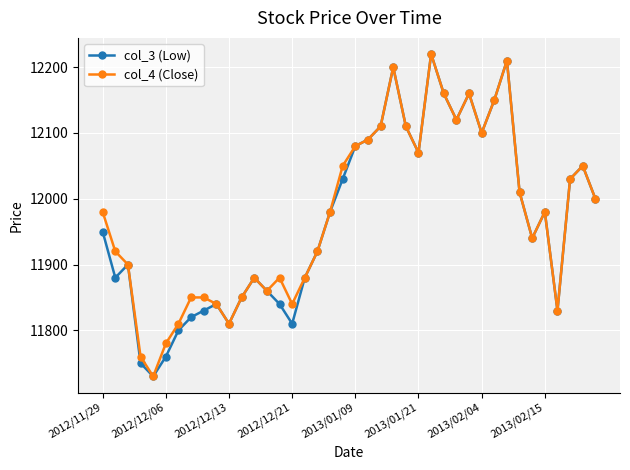

What is the sum of all col_4 (Close) values?

478990